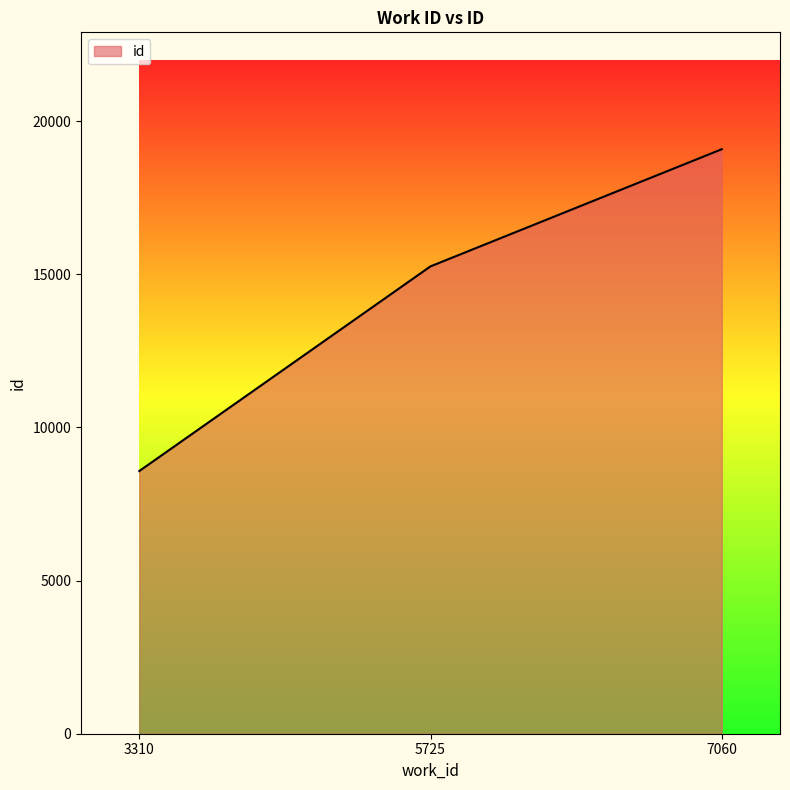

What value does the data have at 7060, to the nearest 100?

19100